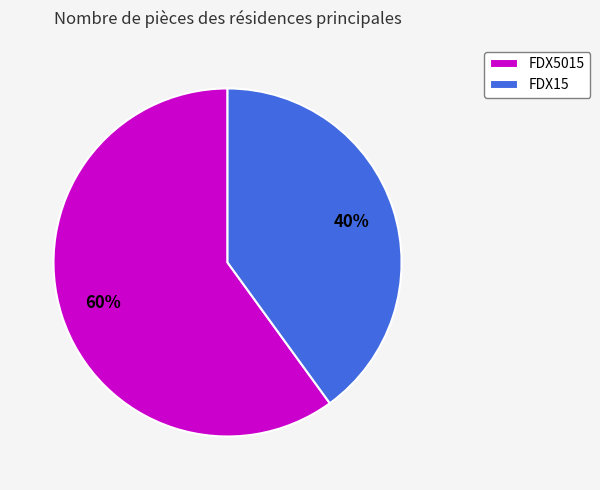

How many slices are in this pie chart?

2